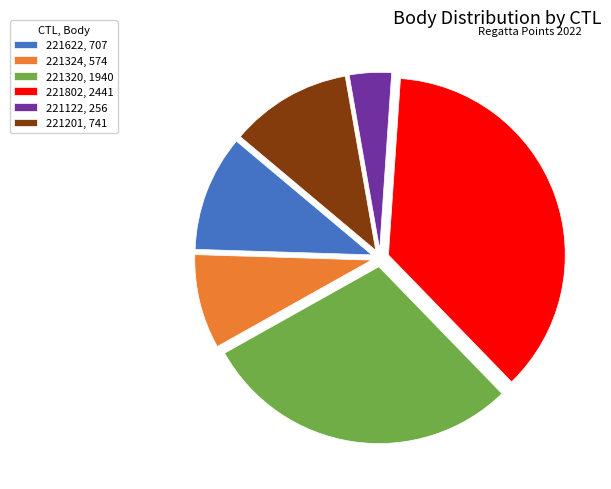

Is the sum of 221802 and 221201 greater than half?

No